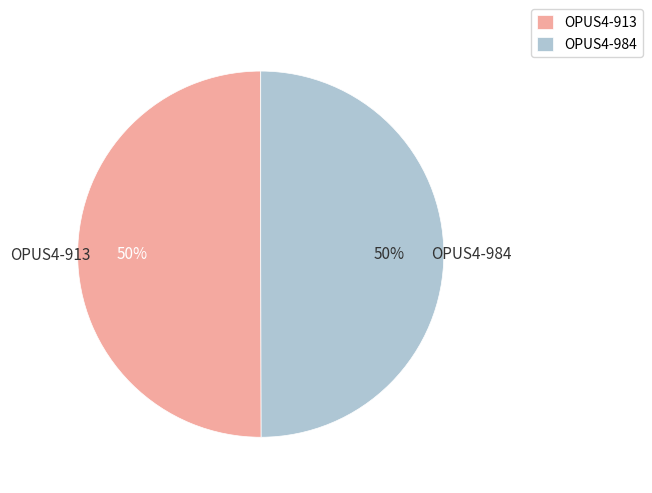

Is the sum of OPUS4-984 and OPUS4-913 greater than half?

Yes